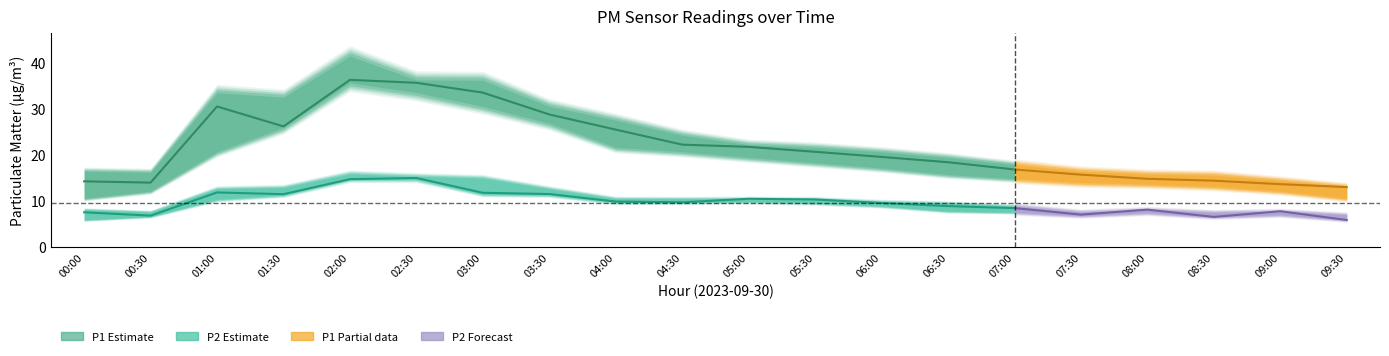

What is the sum of the P1 values at 01:30 and 03:00?

59.5